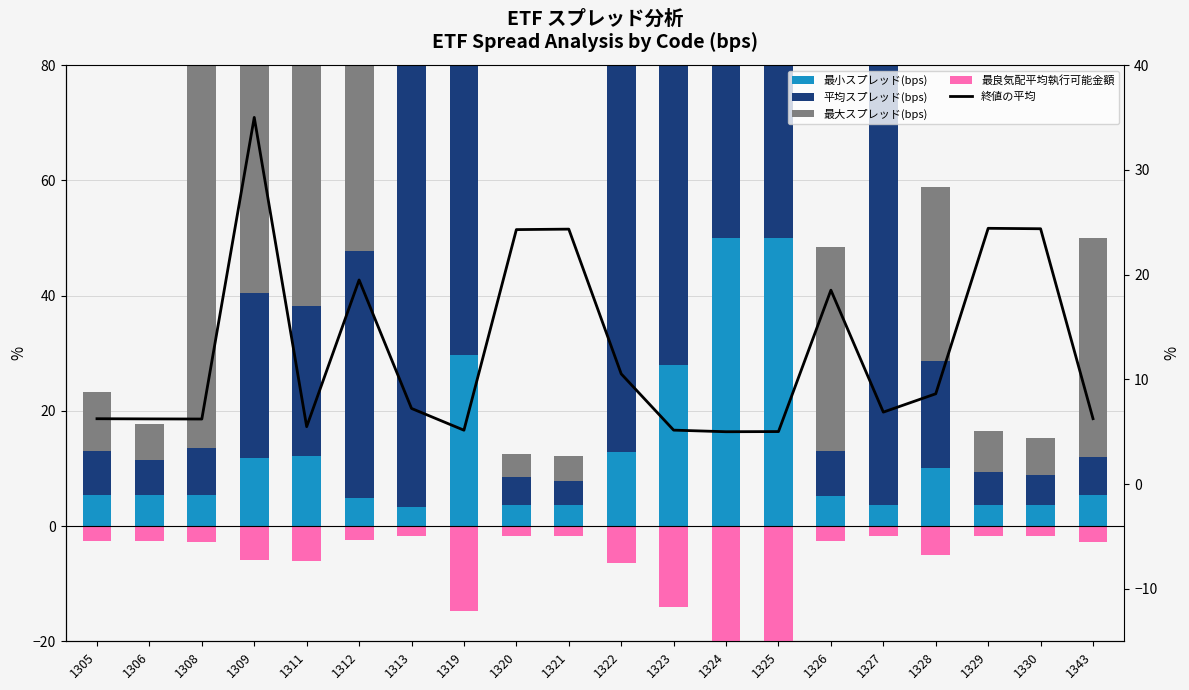

At which label is 最大スプレッド(bps) closest to 106?

1324